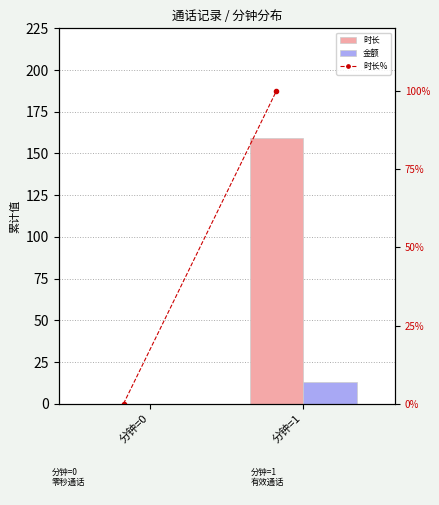

List the series in order of their peak value, highest first.

时长, 时长%, 金额